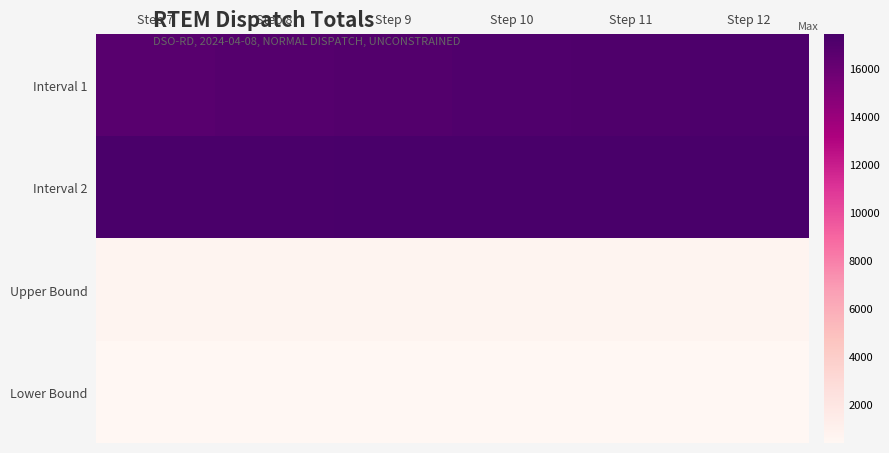

Reading left to right, transcribe all the data shown in this chart.

Interval 1: Step 7=16701.6	Step 8=16809.2	Step 9=16903.8	Step 10=17020.4	Step 11=17067.2	Step 12=17139.2
Interval 2: Step 7=17259.4	Step 8=17304.8	Step 9=17333.6	Step 10=17389.9	Step 11=17379.6	Step 12=17365.1
Upper Bound: Step 7=675.0	Step 8=675.0	Step 9=675.0	Step 10=675.0	Step 11=675.0	Step 12=675.0
Lower Bound: Step 7=450.0	Step 8=450.0	Step 9=450.0	Step 10=395.4	Step 11=392.0	Step 12=392.0